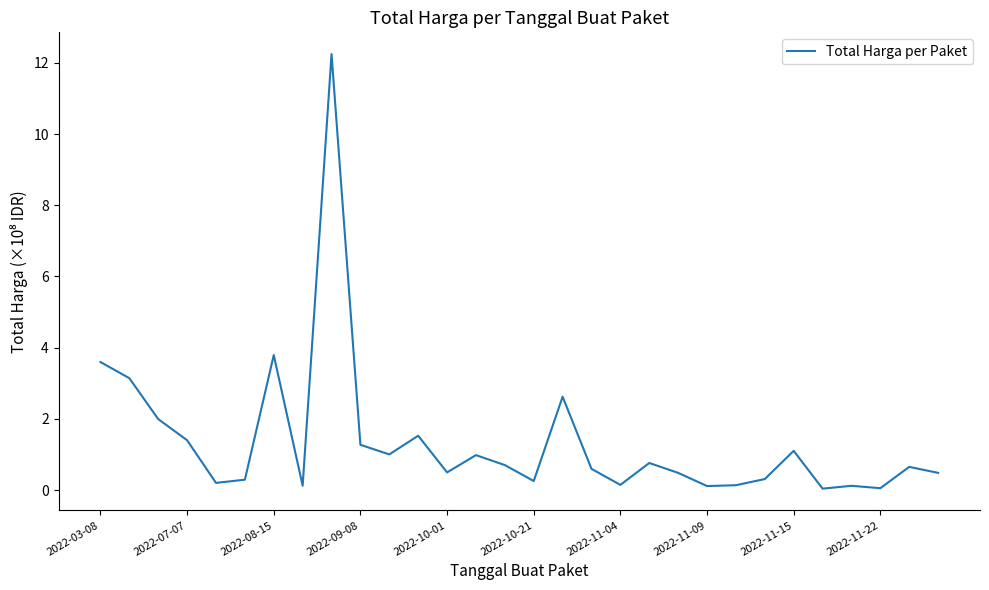

What is the difference between the maximum and minimum values?

12.2